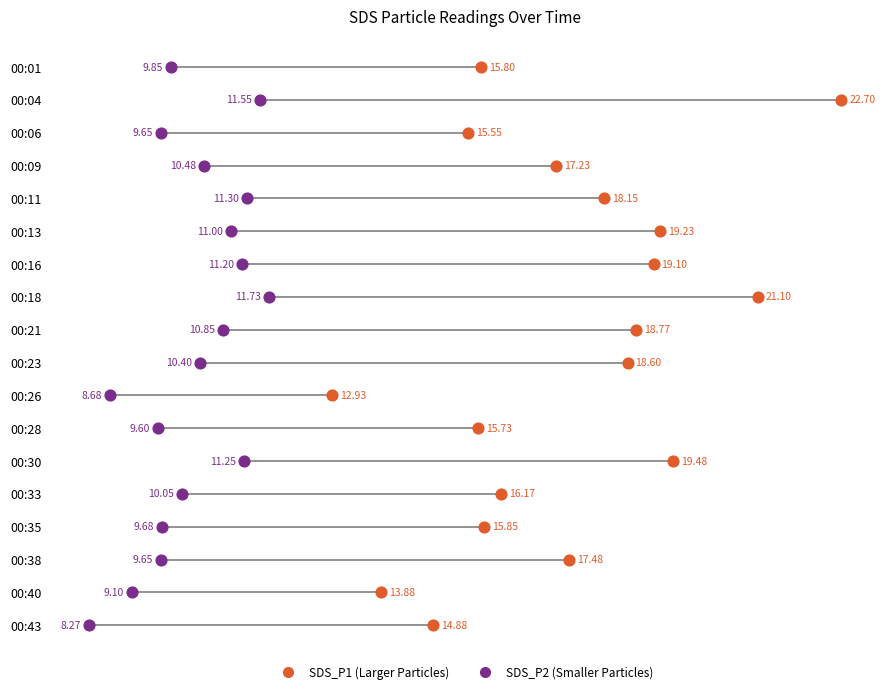

Which series contains the highest Y value?

SDS_P1 (Larger Particles)